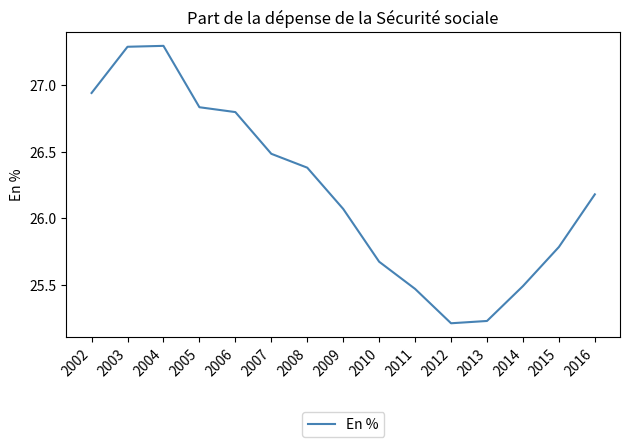

Which has a higher value, 2002 or 2010?

2002